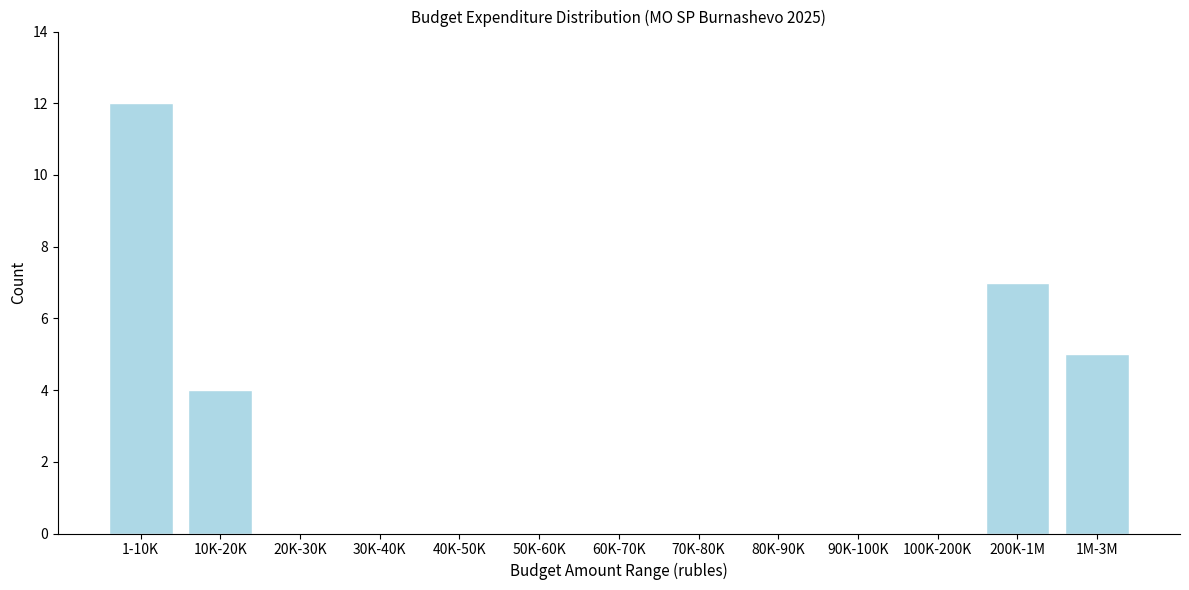

Reading left to right, extract all data points from this chart.

1-10K=12	10K-20K=4	20K-30K=0	30K-40K=0	40K-50K=0	50K-60K=0	60K-70K=0	70K-80K=0	80K-90K=0	90K-100K=0	100K-200K=0	200K-1M=7	1M-3M=5